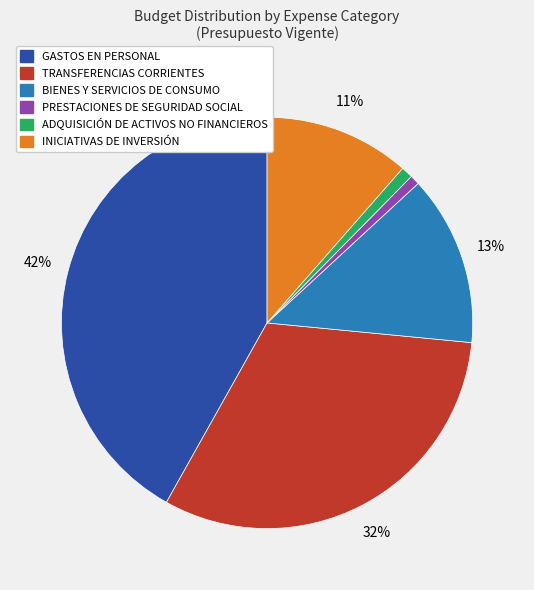

To the nearest percent, what percentage of the pie is TRANSFERENCIAS CORRIENTES?

32%